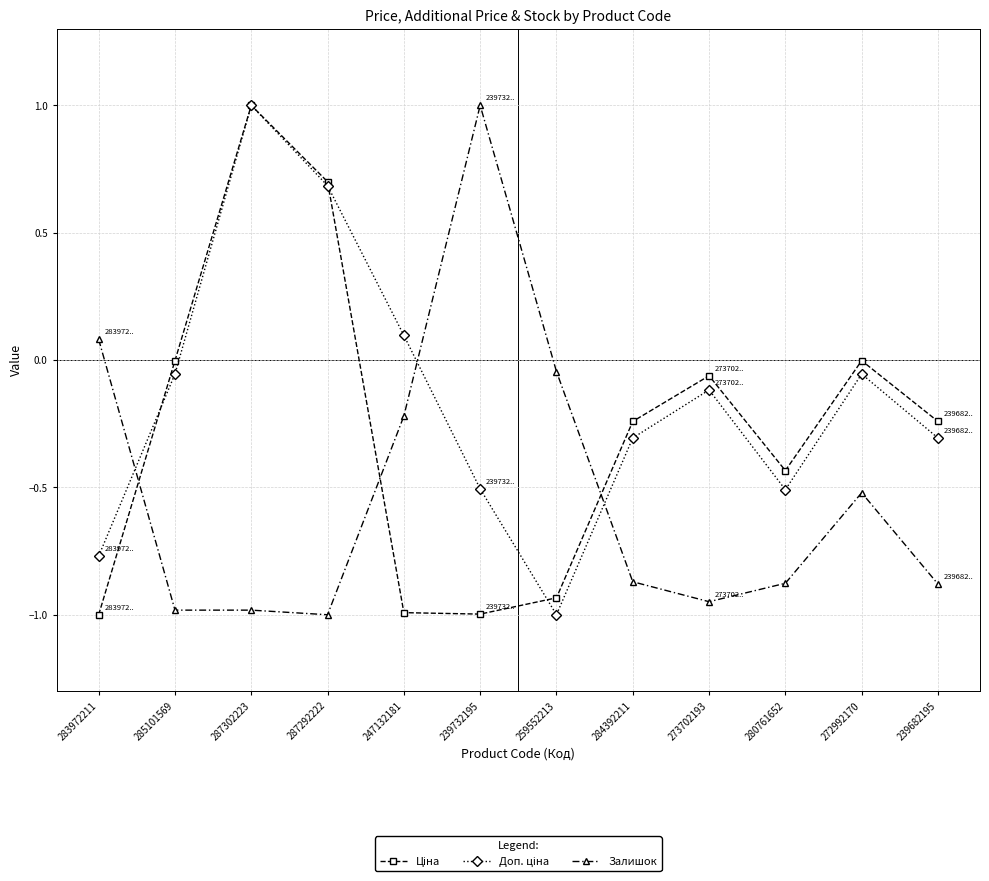

What is the highest value of the Залишок series?

1.0